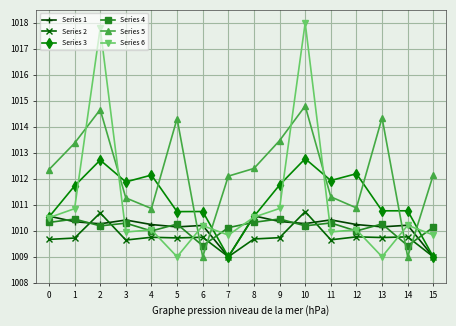

True or false: Series 5 has a value of 1013.5 at 9.

True